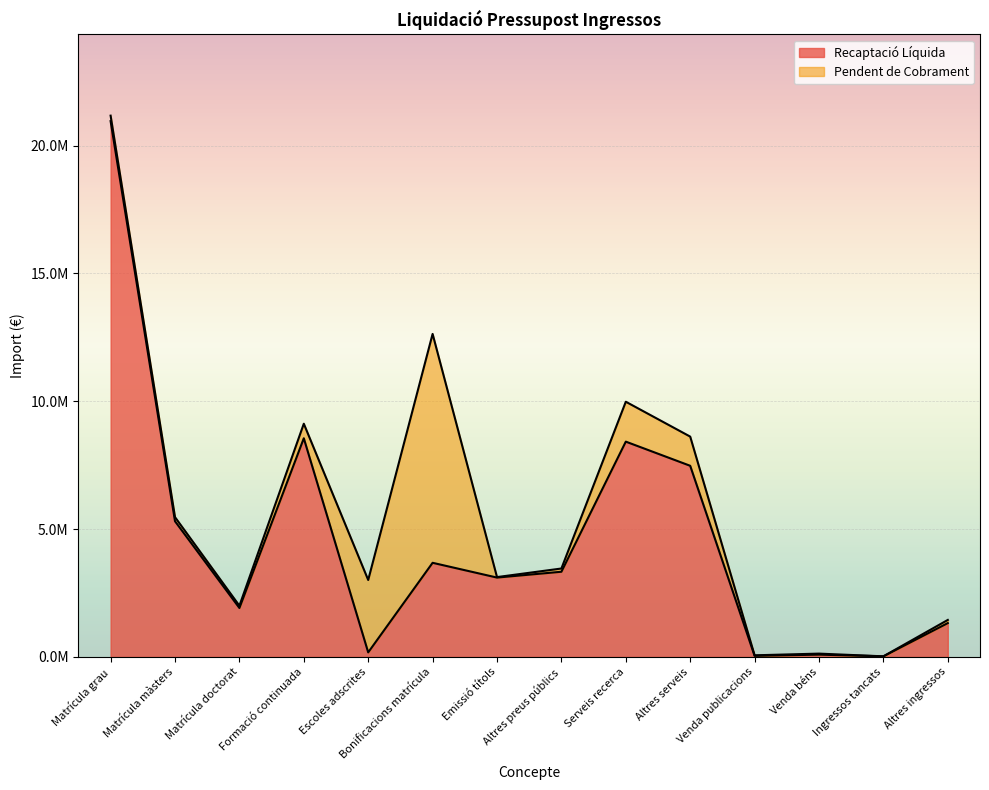

What is the ratio of the value at Altres serveis to the value at Ingressos tancats?

308.0